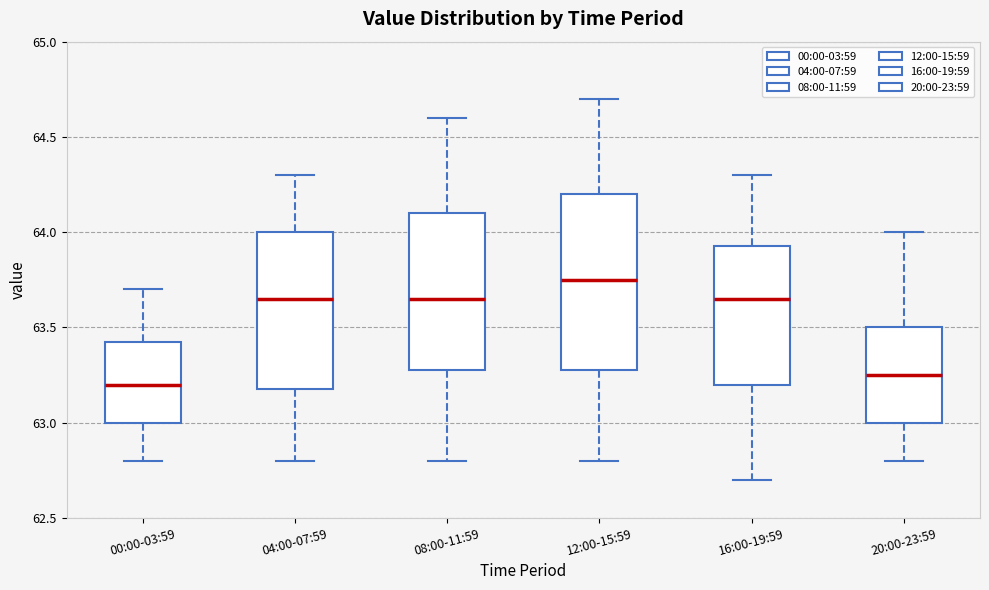

Reading left to right, read every box against the y-axis: the position of its median line, the range the box covers, and the ends of its whiskers. The values are not printed on the chart, so give them approximately, as read against the axis.

00:00-03:59: median 63.20, box 63.00 to 63.45, whiskers 62.80 to 63.70
04:00-07:59: median 63.65, box 63.20 to 64.00, whiskers 62.80 to 64.30
08:00-11:59: median 63.65, box 63.30 to 64.10, whiskers 62.80 to 64.60
12:00-15:59: median 63.75, box 63.30 to 64.20, whiskers 62.80 to 64.70
16:00-19:59: median 63.65, box 63.20 to 63.95, whiskers 62.70 to 64.30
20:00-23:59: median 63.25, box 63.00 to 63.50, whiskers 62.80 to 64.00